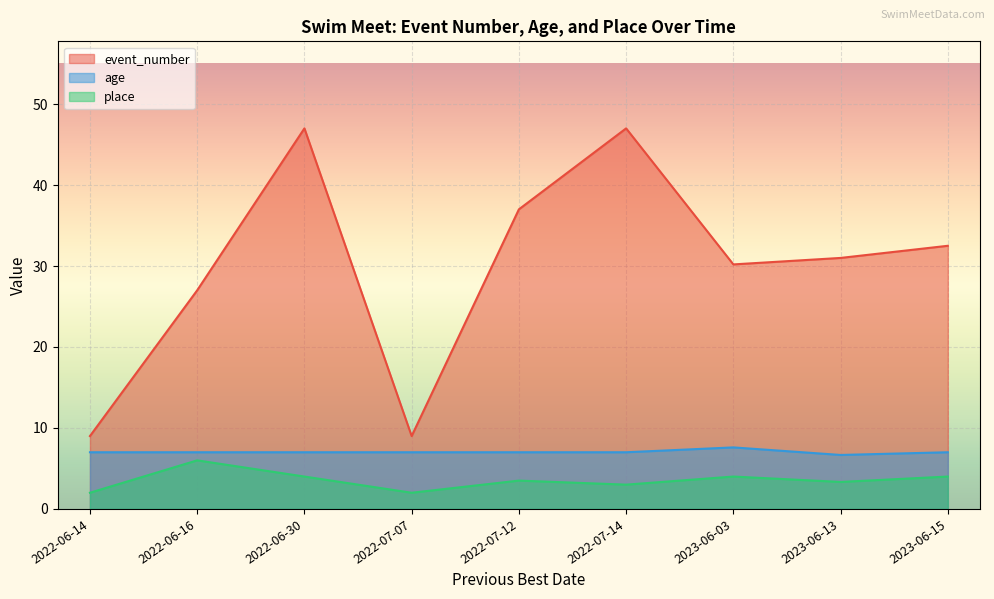

True or false: event_number and place intersect in this chart.

False